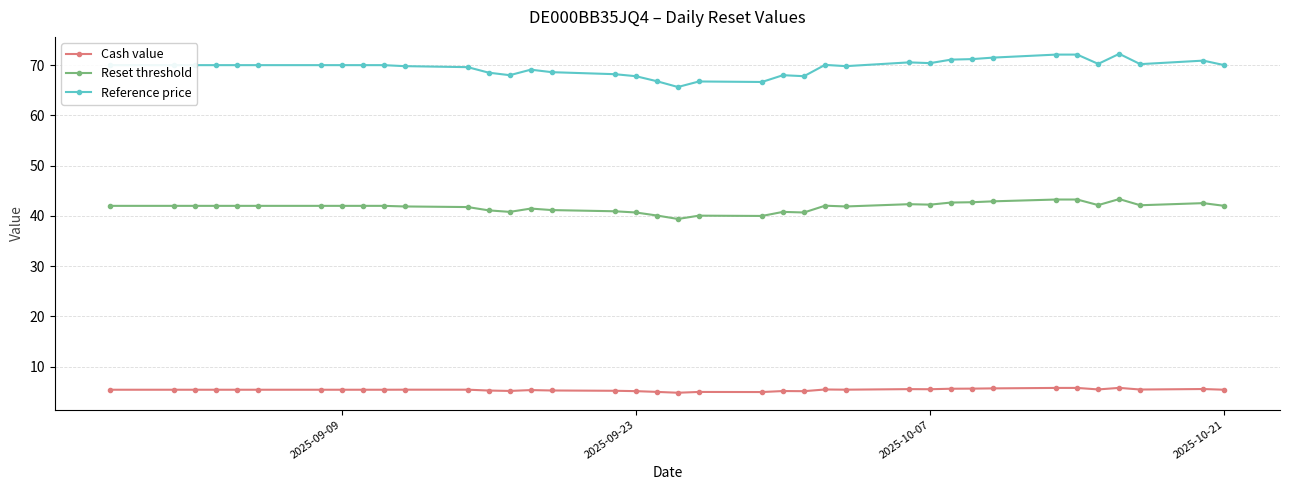

What are all the series names shown in the legend?

Cash value, Reset threshold, Reference price